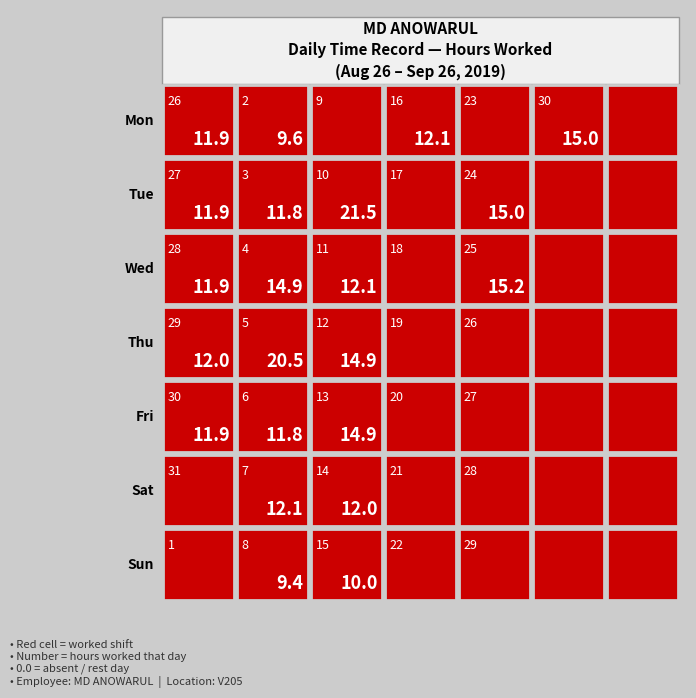

Reading left to right, list all the values displayed in this chart.

Mon: 0=11.9	1=9.6	2=0.0	3=12.1	4=0.0	5=15.0	6=0.0
Tue: 0=11.9	1=11.8	2=21.5	3=0.0	4=15.0	5=0.0	6=0.0
Wed: 0=11.9	1=14.9	2=12.1	3=0.0	4=15.2	5=0.0	6=0.0
Thu: 0=12.0	1=20.5	2=14.9	3=0.0	4=0.0	5=0.0	6=0.0
Fri: 0=11.9	1=11.8	2=14.9	3=0.0	4=0.0	5=0.0	6=0.0
Sat: 0=0.0	1=12.1	2=12.0	3=0.0	4=0.0	5=0.0	6=0.0
Sun: 0=0.0	1=9.4	2=10.0	3=0.0	4=0.0	5=0.0	6=0.0